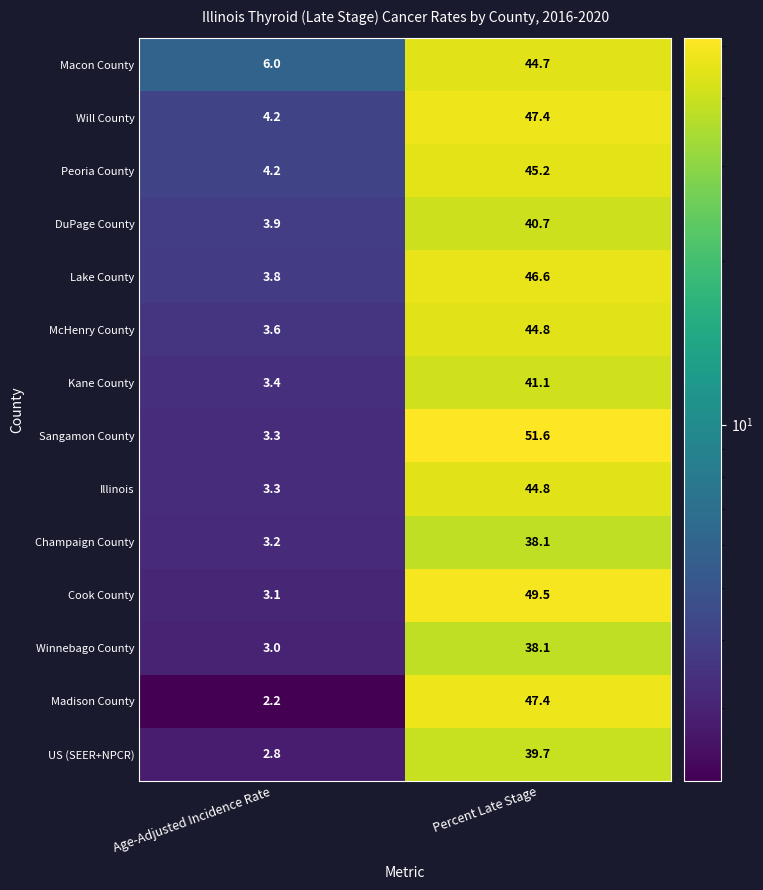

What is the sum of all McHenry County values?

48.4